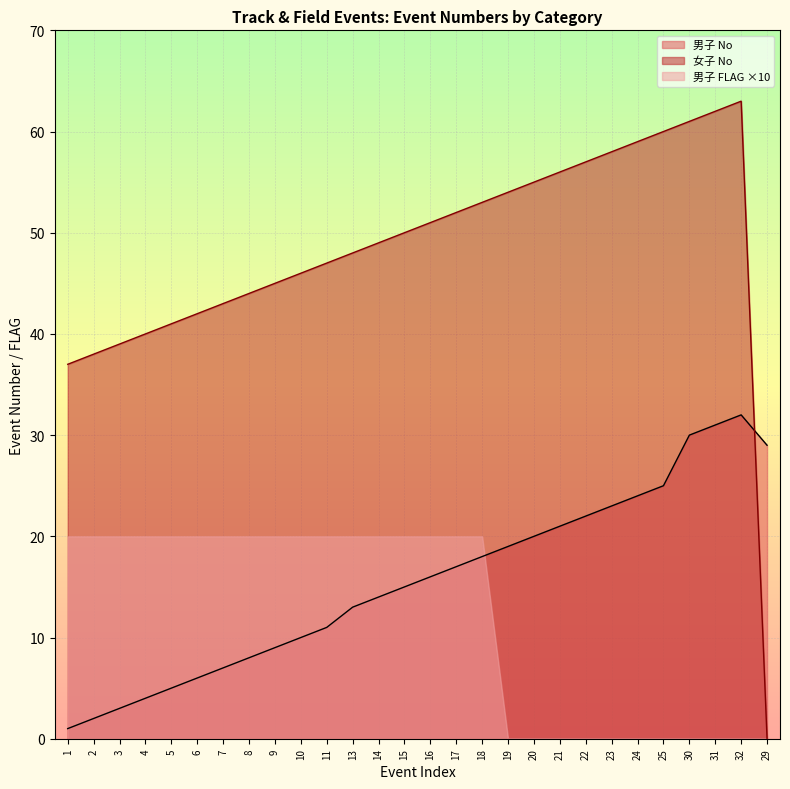

What is the average value of the 女子 No series?

48